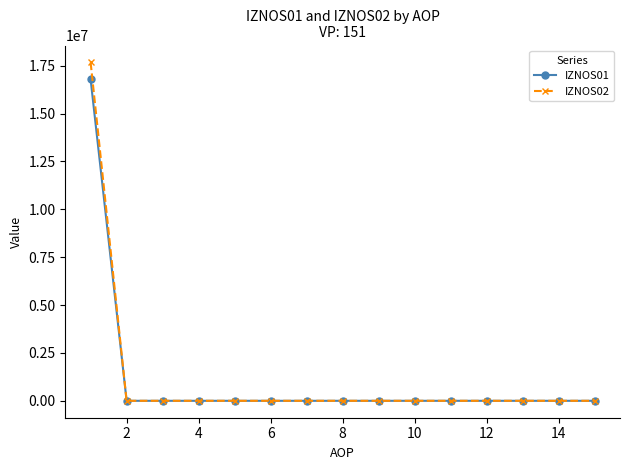

Reading right to left, extract all data points from this chart.

IZNOS01: 0	0	0	0	0	0	0	0	0	0	0	0	0	0	16785777
IZNOS02: 0	0	0	0	0	0	0	0	0	0	0	0	0	0	17671378